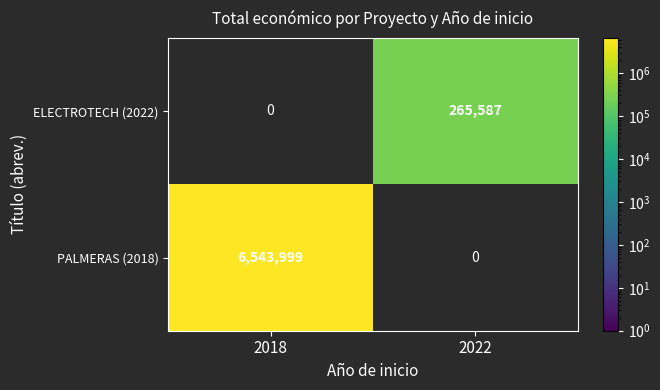

The value of ELECTROTECH (2022) at 2022 is 265587. True or false?

True